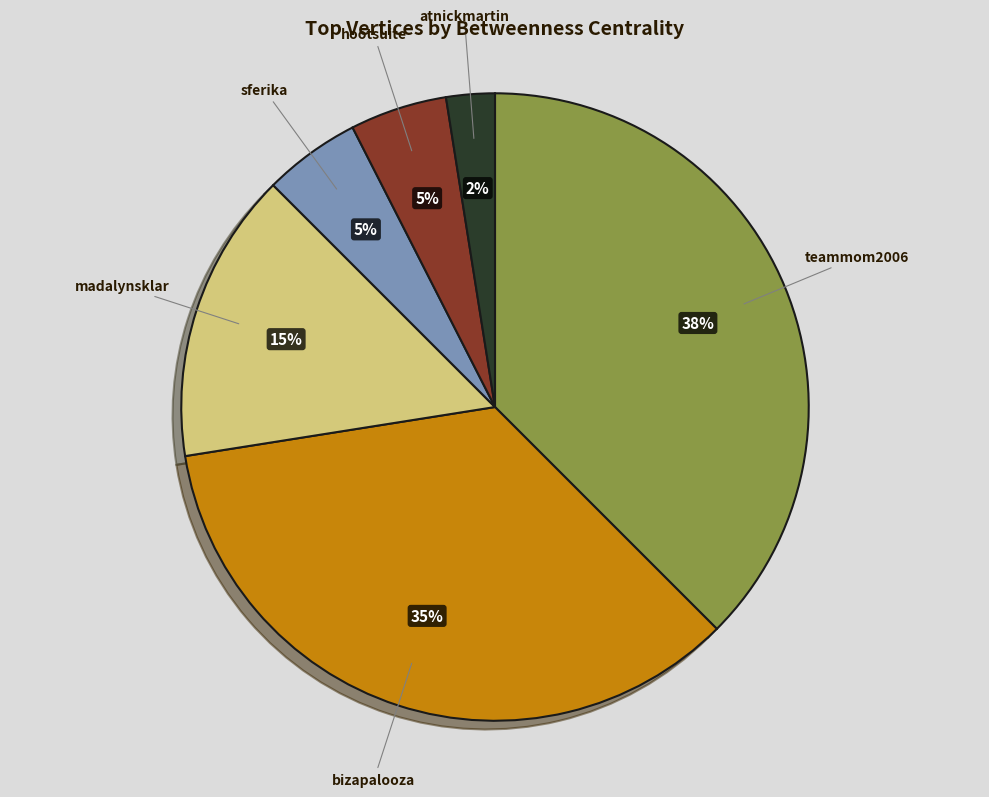

How many segments does this pie chart have?

6